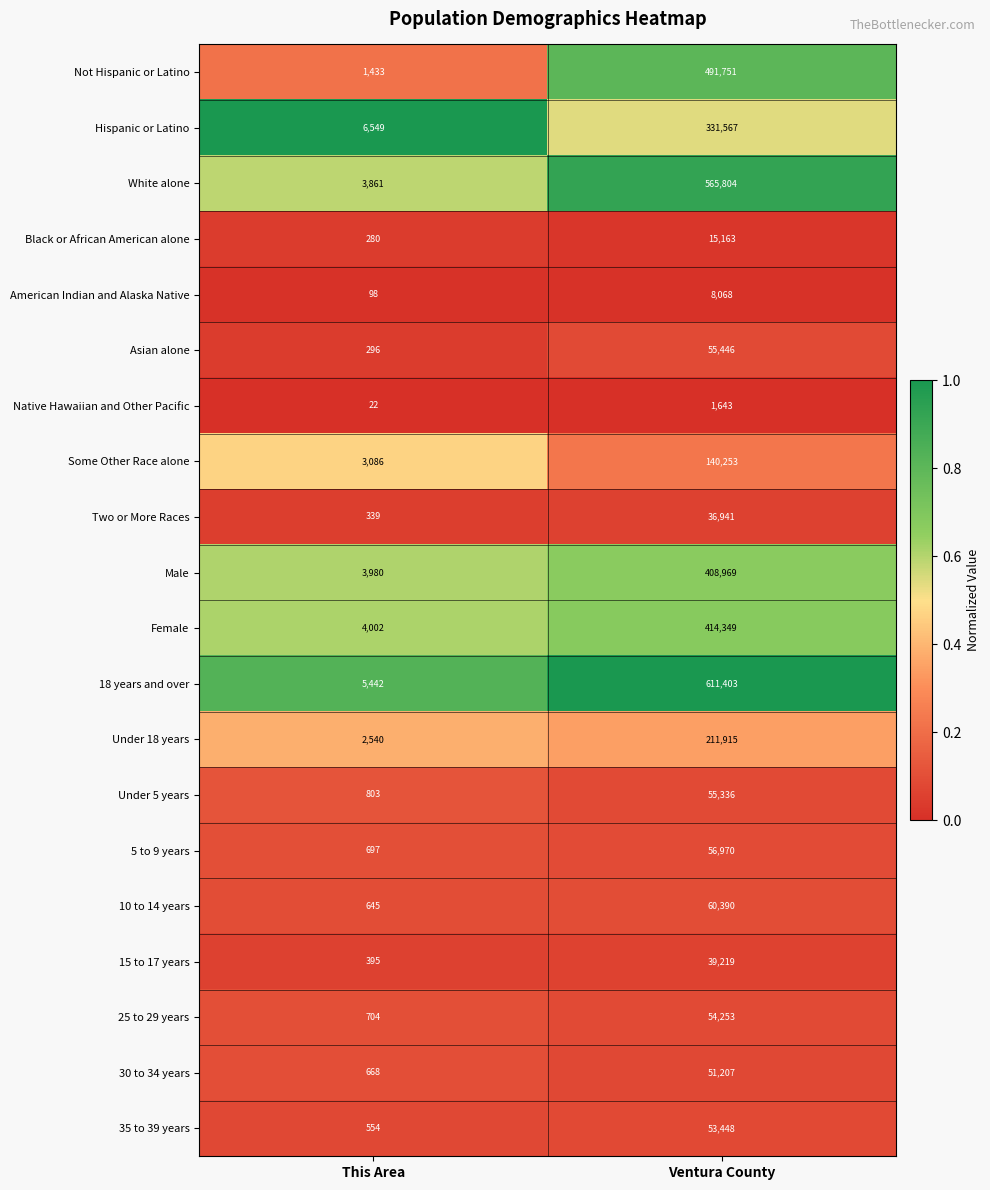

True or false: Asian alone has a value of 55446 at Ventura County.

True